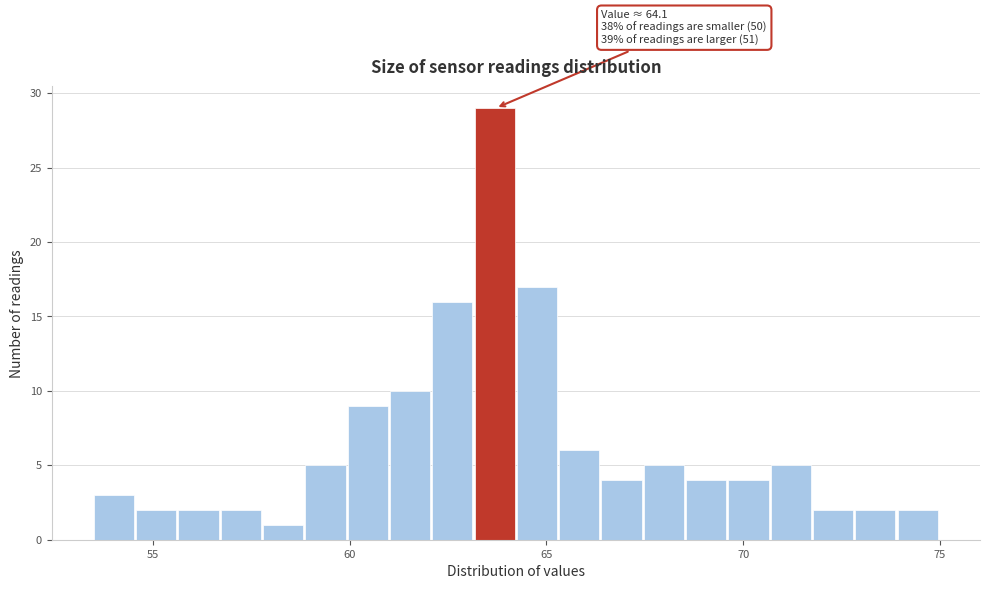

Around what value on the x-axis is the tallest bar? Give the approximate position of its centre, as read against the axis.

63.5